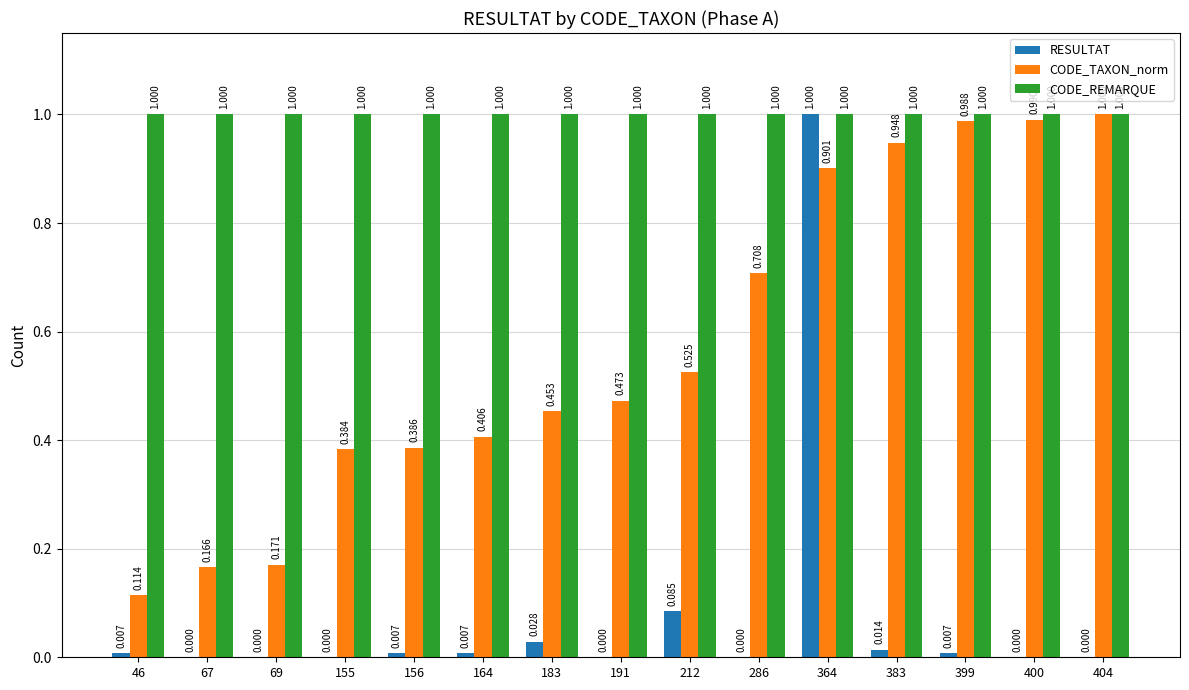

Which series has the largest total across all categories?

CODE_REMARQUE